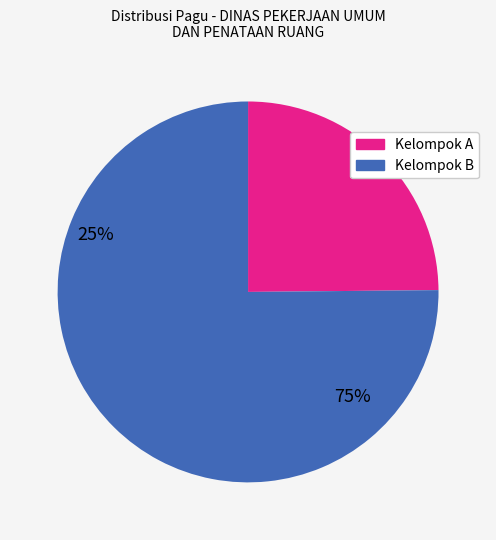

Does any single category account for the majority?

Yes